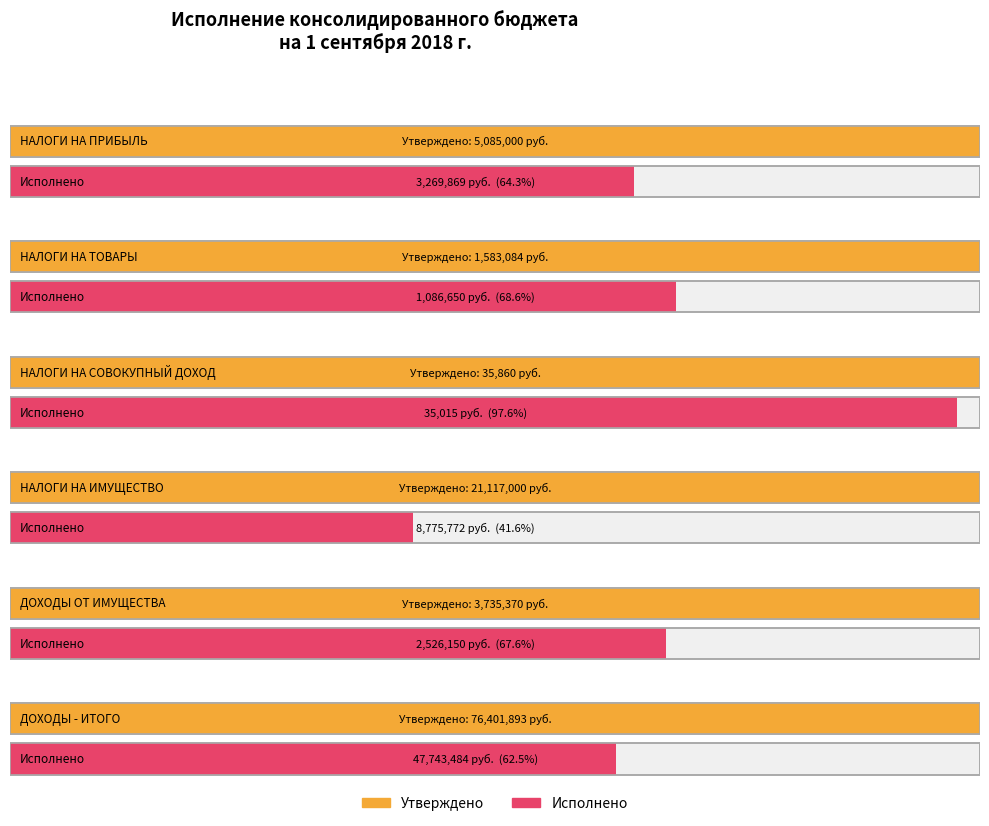

How many values in the Исполнено series are below 3269868?

3